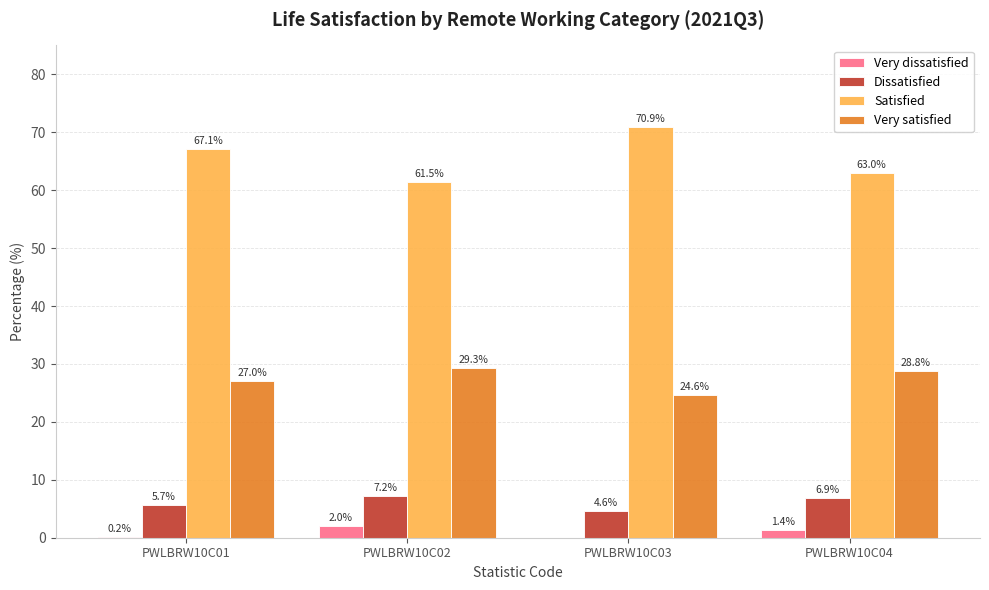

What is the highest value of the Very satisfied series?

29.3